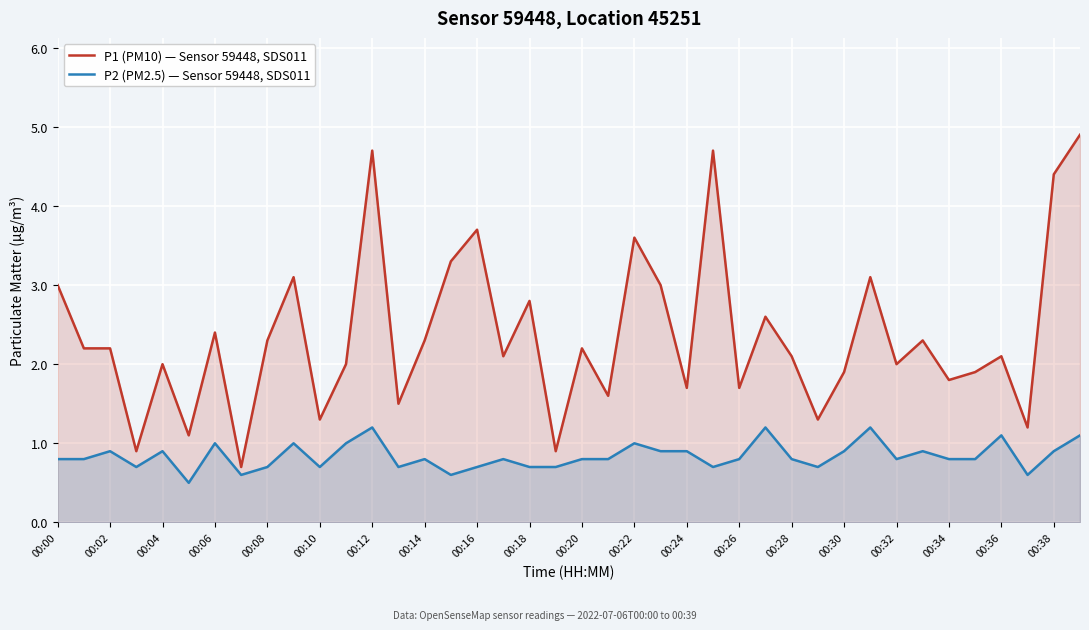

What is the label of the 13th point from the right?

27